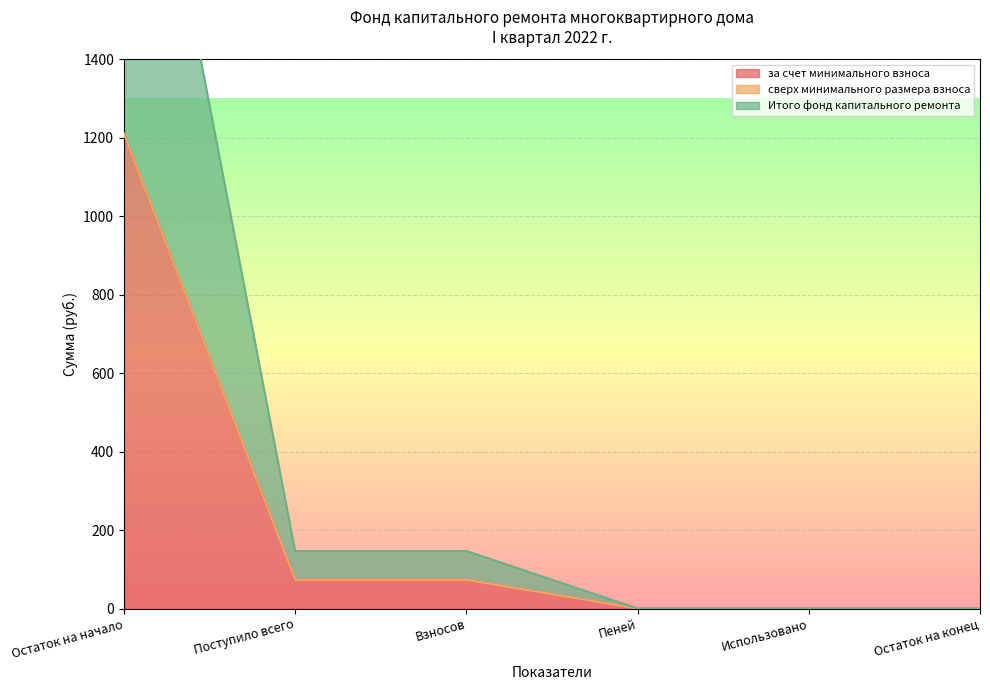

The value of за счет минимального взноса at Поступило всего is 73.3. True or false?

True